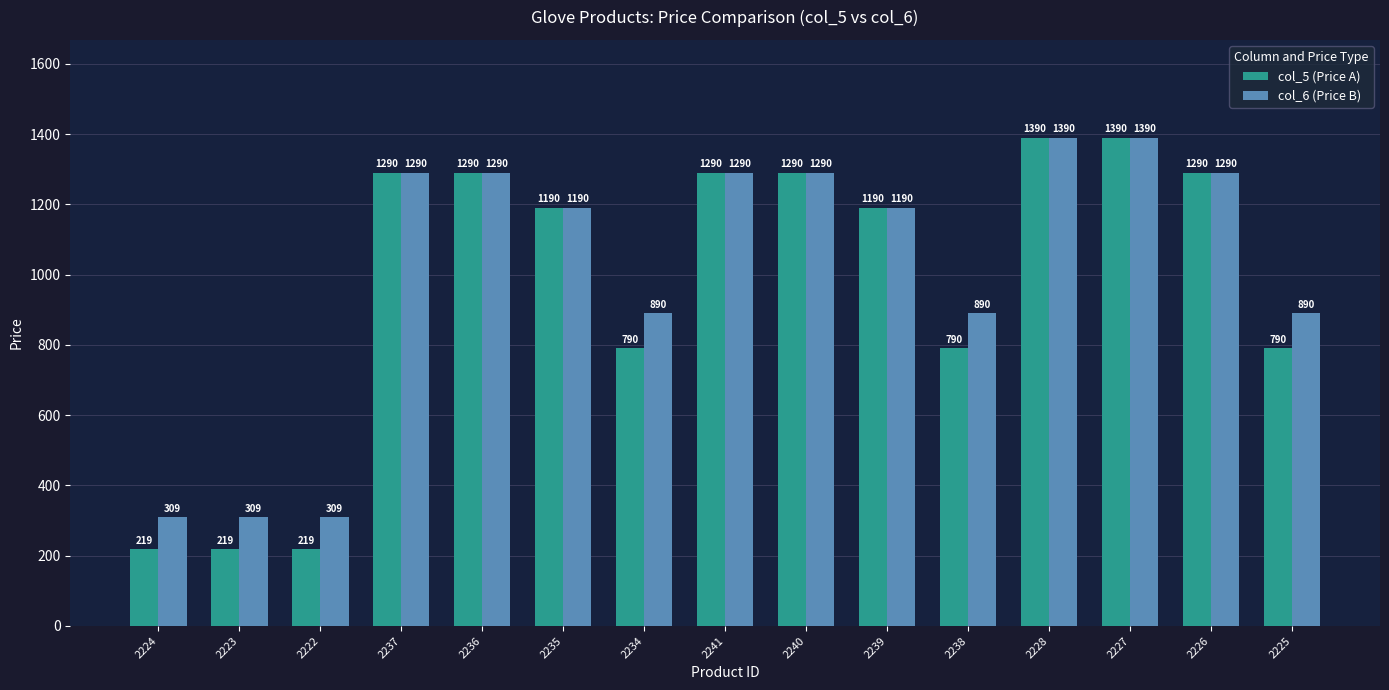

How many distinct data groups are displayed?

2